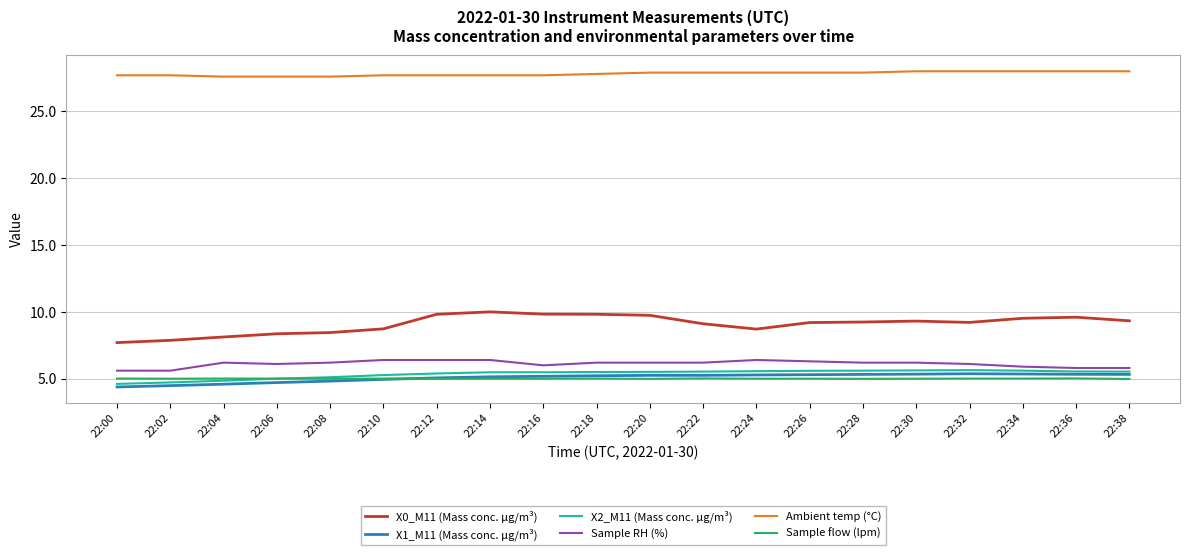

What is the total value across all series at 22:26?

59.3